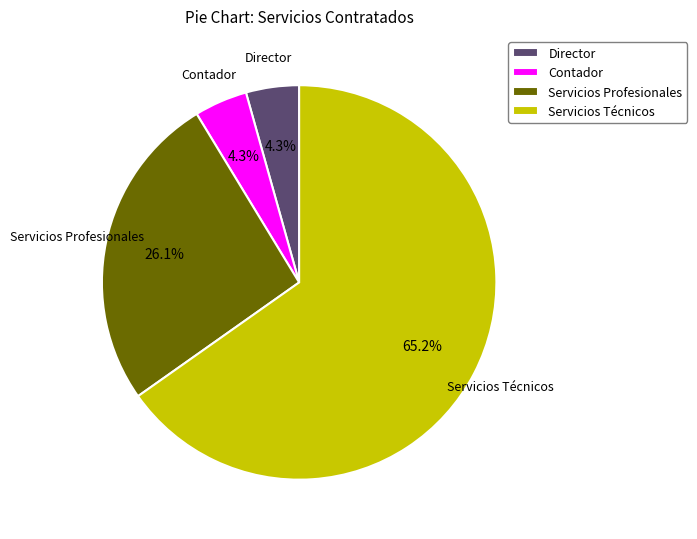

Do Contador and Servicios Técnicos together represent more than half of the pie?

Yes